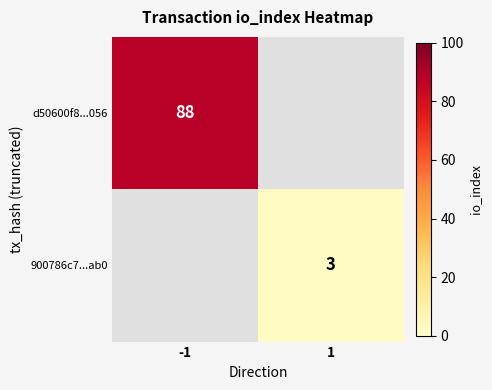

What is the maximum value shown in the chart?

88.0